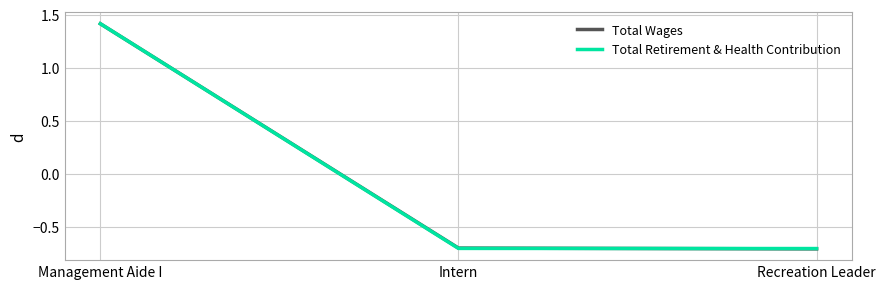

How many lines are shown in the chart?

2